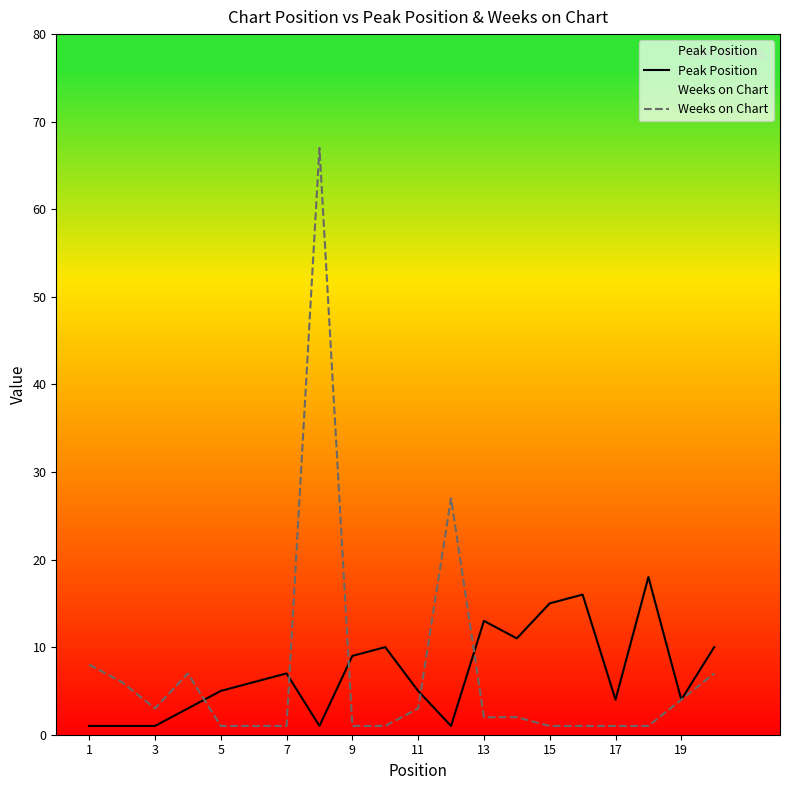

Rank the series at 1 from lowest to highest value.

Peak Position, Weeks on Chart